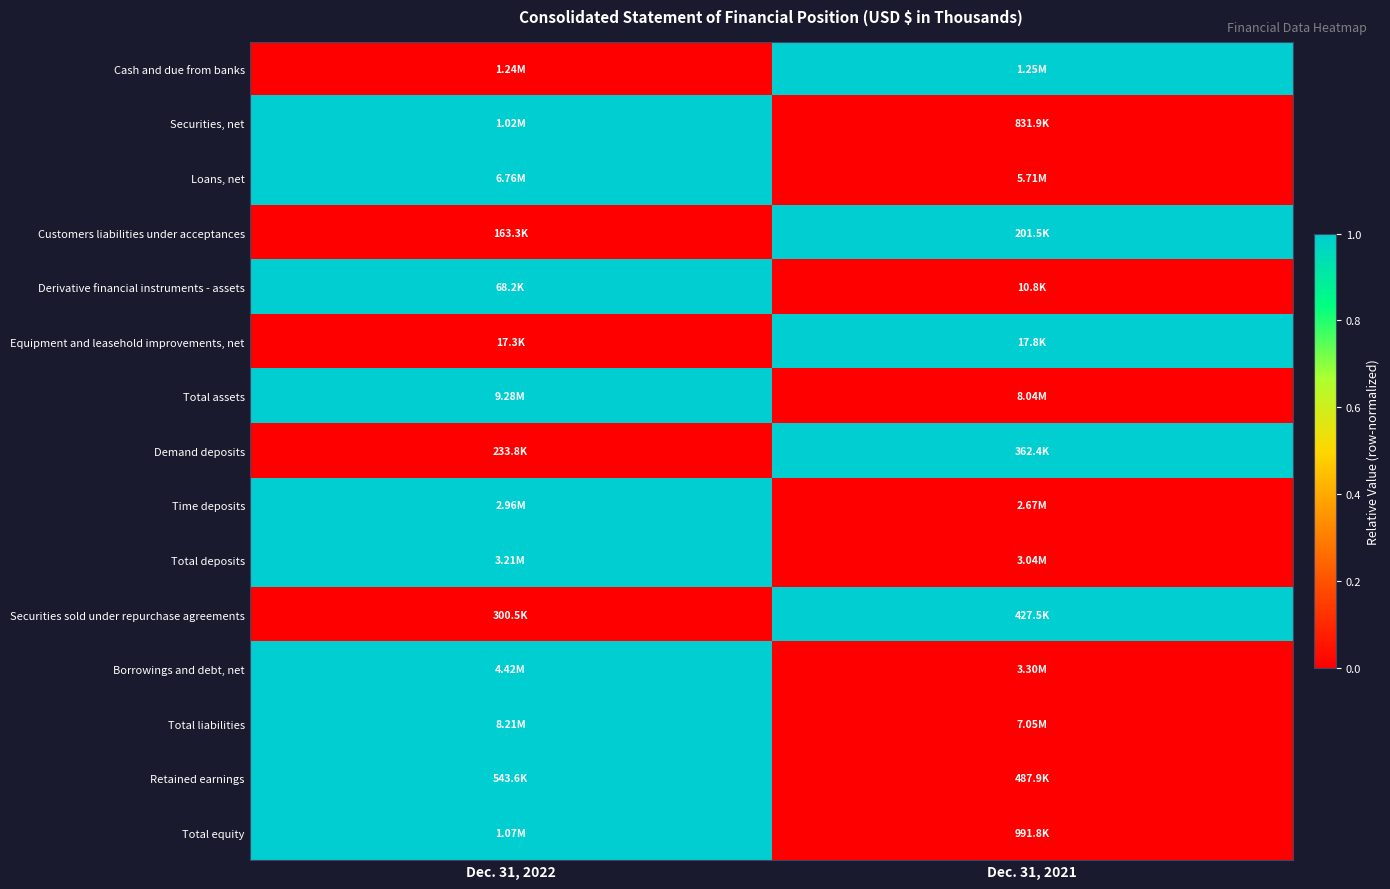

Between Dec. 31, 2021 and Dec. 31, 2022, which is larger?

Dec. 31, 2021